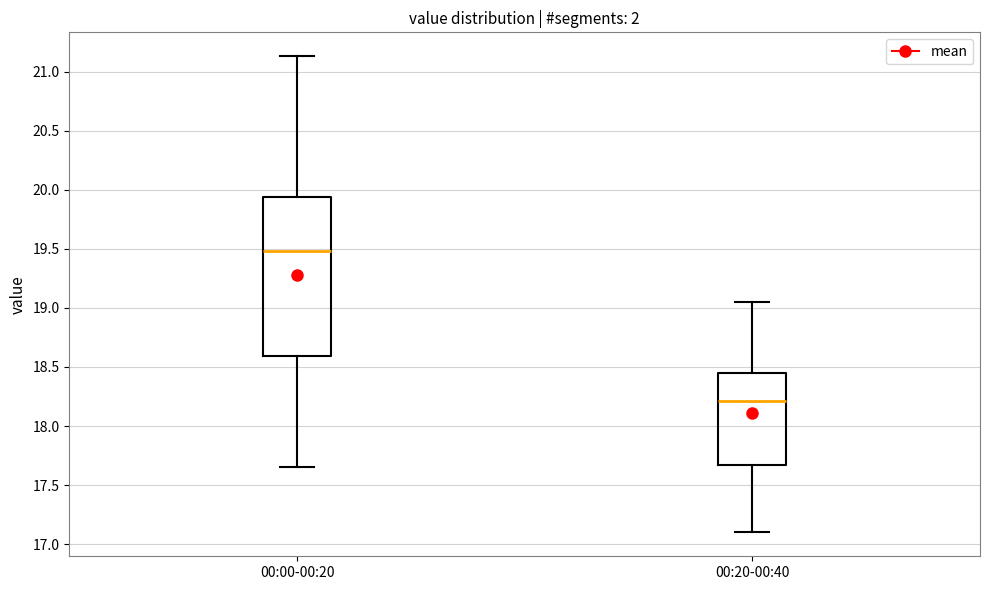

Which box has the highest median line?

00:00-00:20